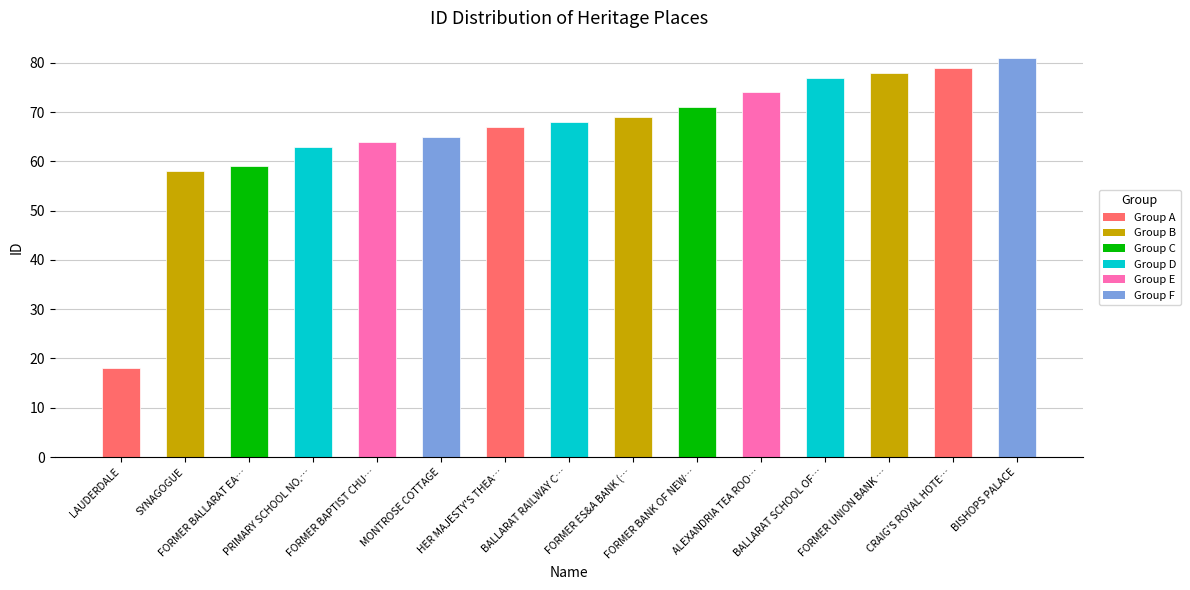

The value at SYNAGOGUE is 58. True or false?

True